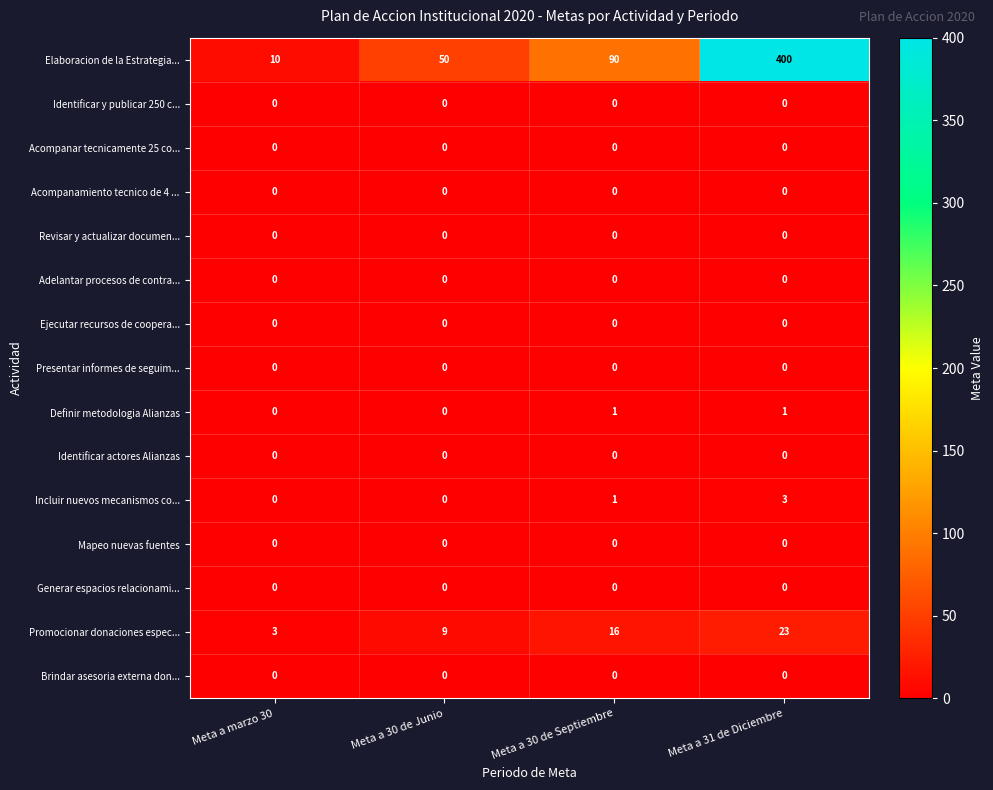

Which series has the largest range (max minus min)?

Elaboracion de la Estrategia...